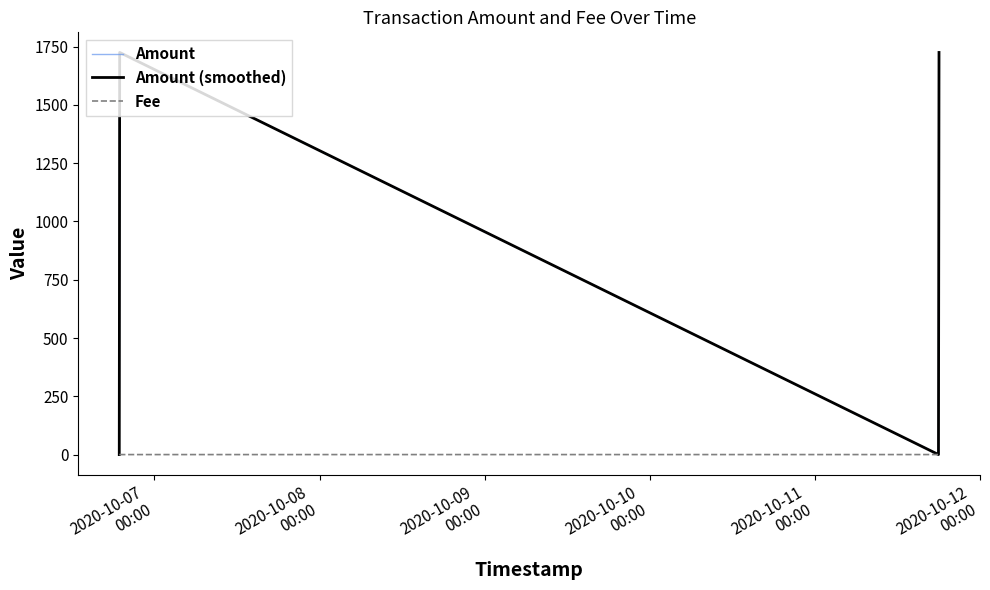

Reading right to left, transcribe all the data shown in this chart.

Amount: 1725.1	0.2	1725.1	0.0
Amount (smoothed): 1725.1	0.2	1725.1	0.0
Fee: 0.0	0.2	0.1	0.1